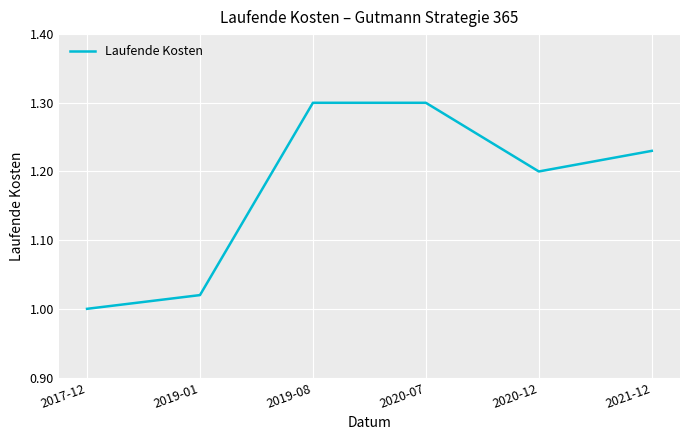

Count the number of categories in the chart.

6